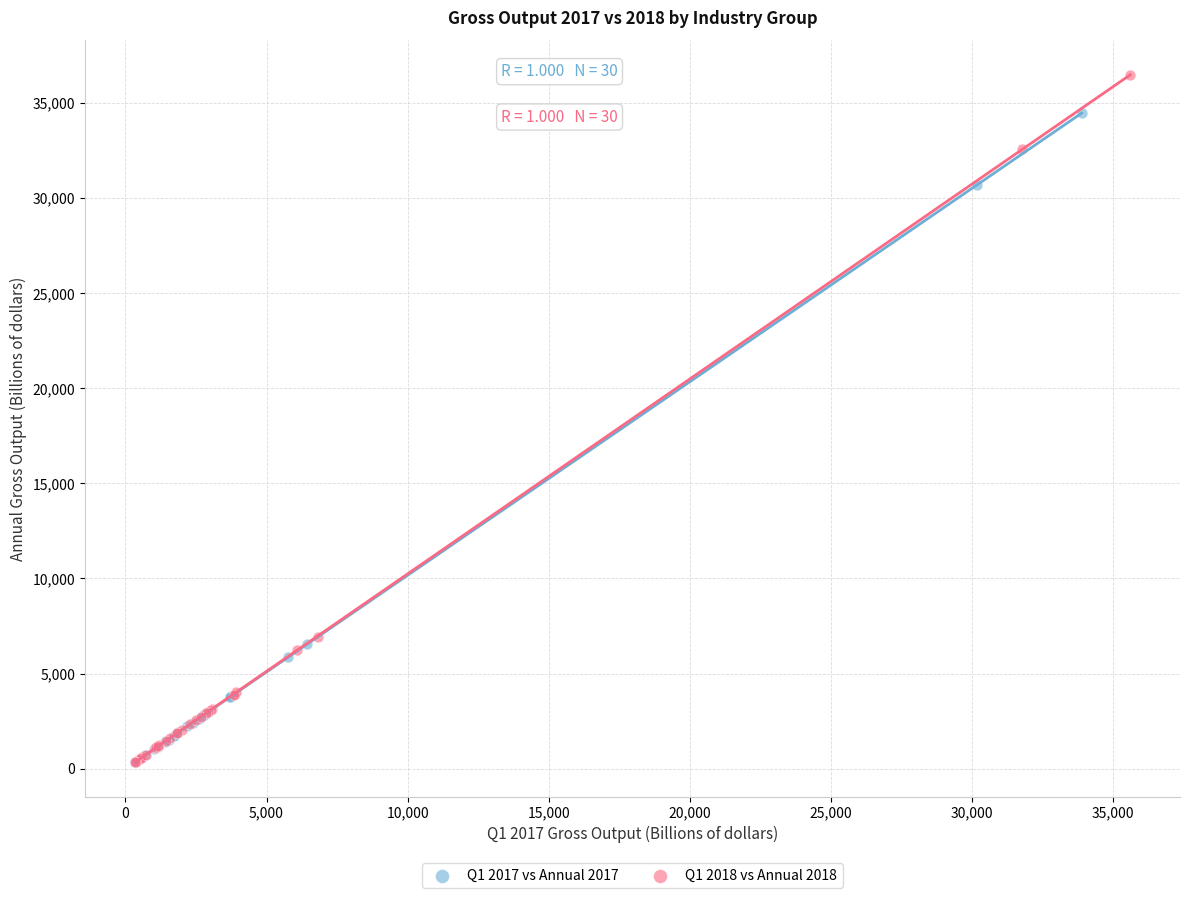

Which series reaches the maximum Y coordinate?

Q1 2018 vs Annual 2018